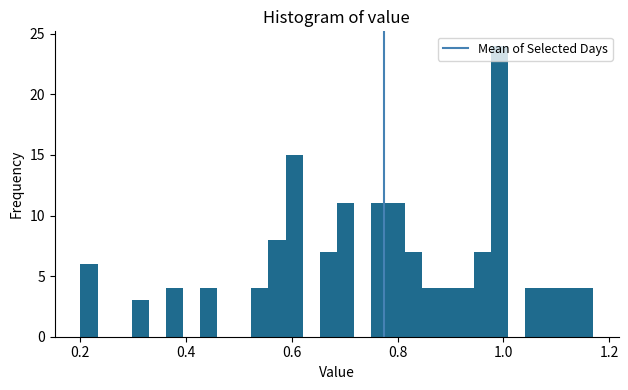

Around what value on the x-axis is the tallest bar? Give the approximate position of its centre, as read against the axis.

1.00